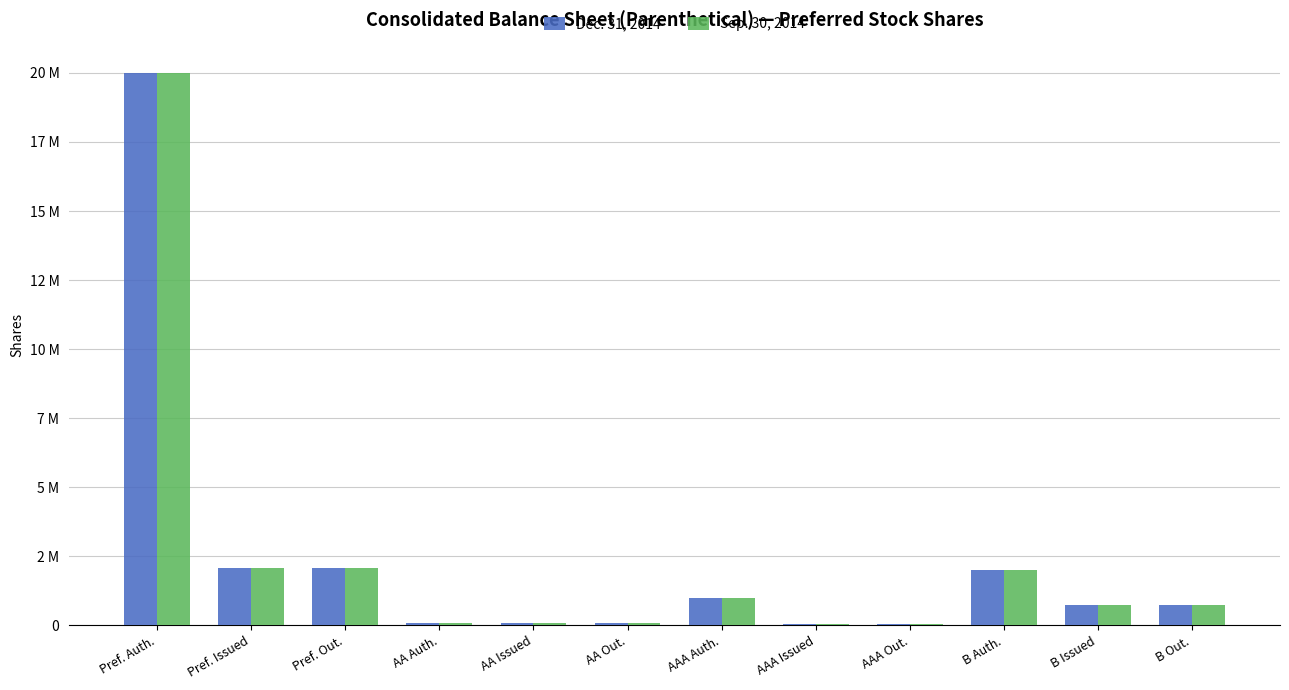

What are all the series names shown in the legend?

Dec. 31, 2014, Sep. 30, 2014